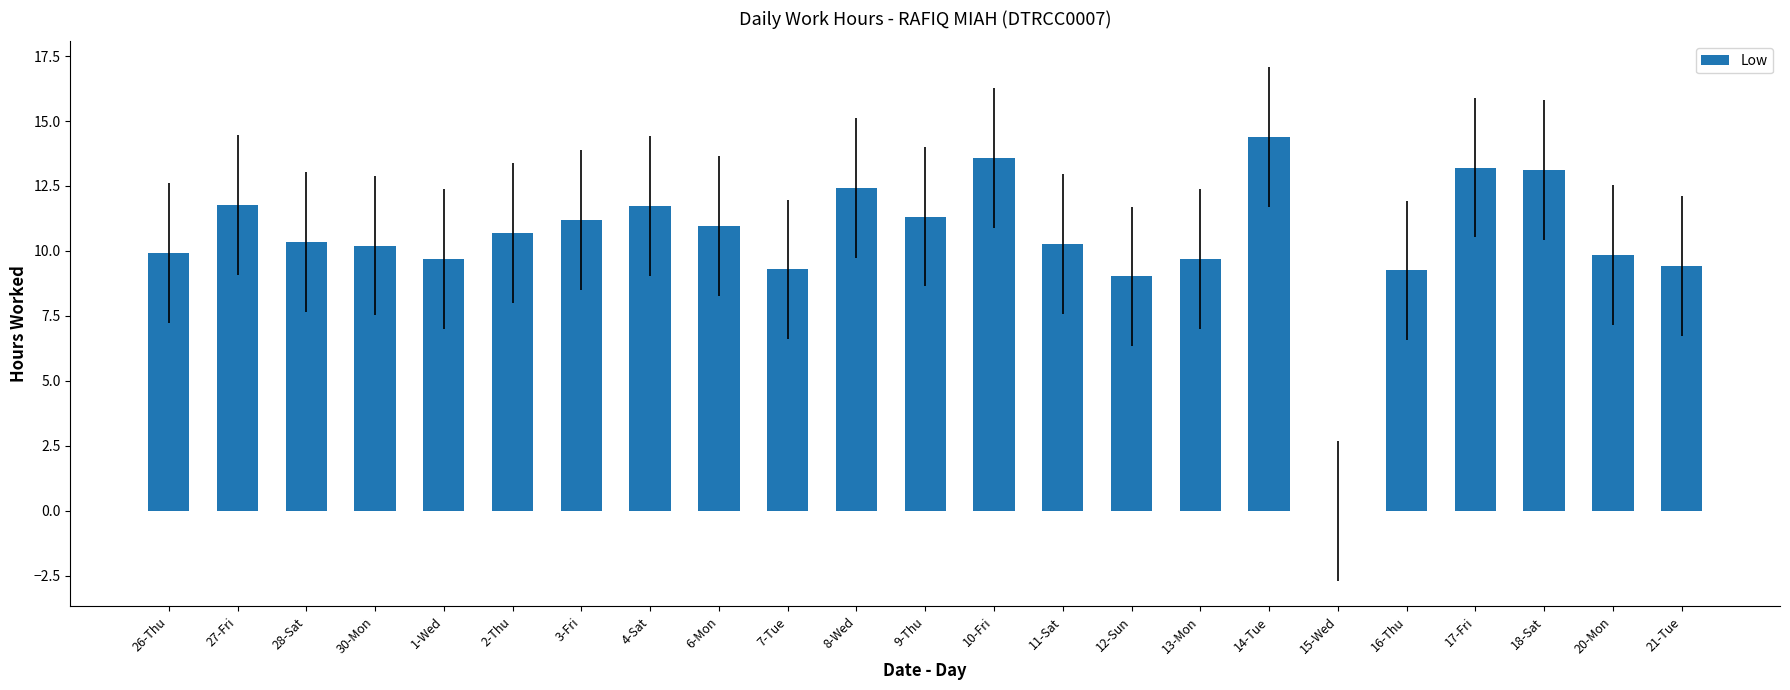

What is the ratio of the value at 11-Sat to the value at 13-Mon?

1.1